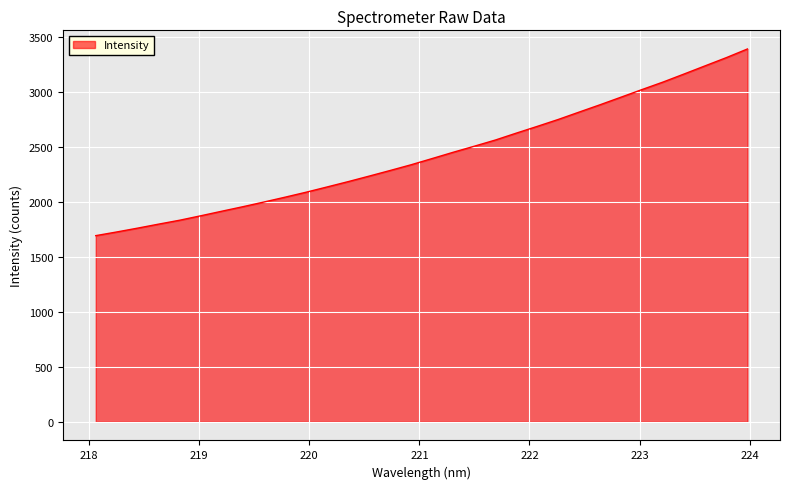

What is the difference between the maximum and minimum values?

1699.7